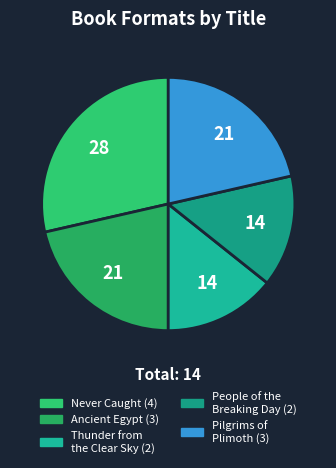

How many segments does this pie chart have?

5